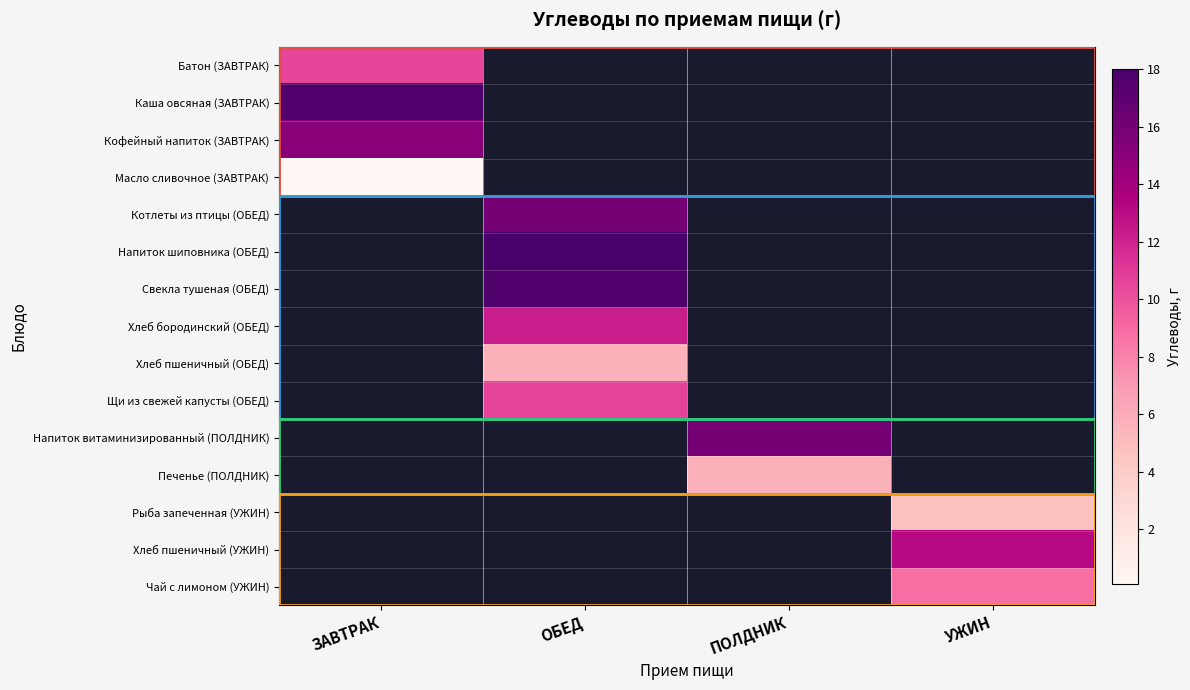

The Чай с лимоном (УЖИН) series shows 13.1 at УЖИН. True or false?

False